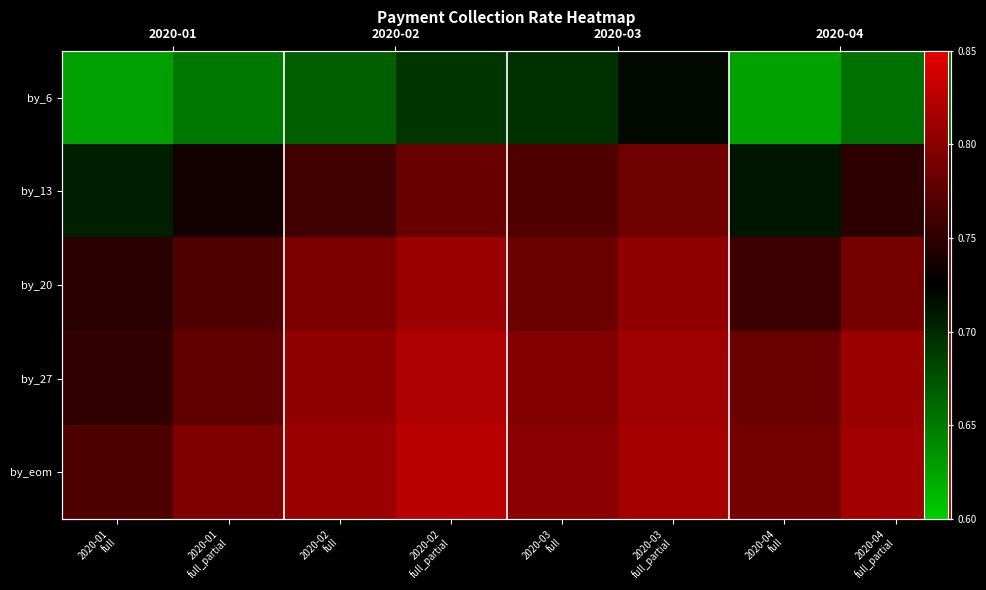

Is it true that by_27 equals 0.8 at 2020-03 full?

True